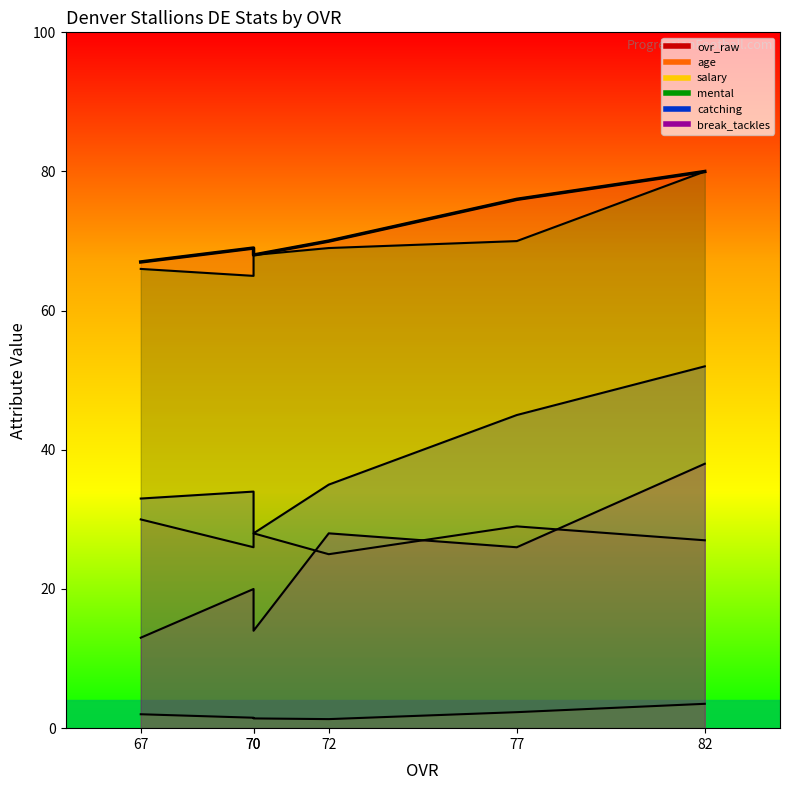

What is the change in value from 72 to 77?

+6